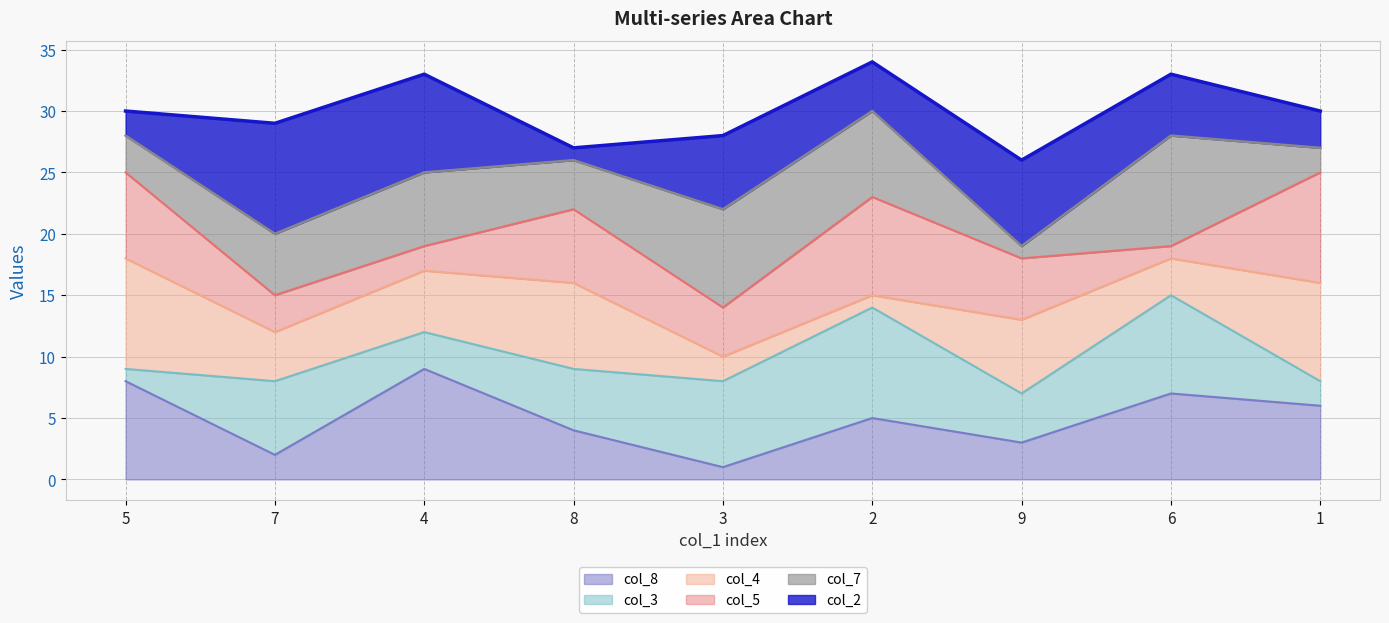

True or false: col_3 (line) has a value of 9 at 8.

True